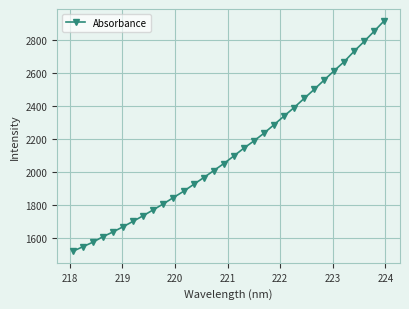

What is the minimum value shown in the chart?

1516.8